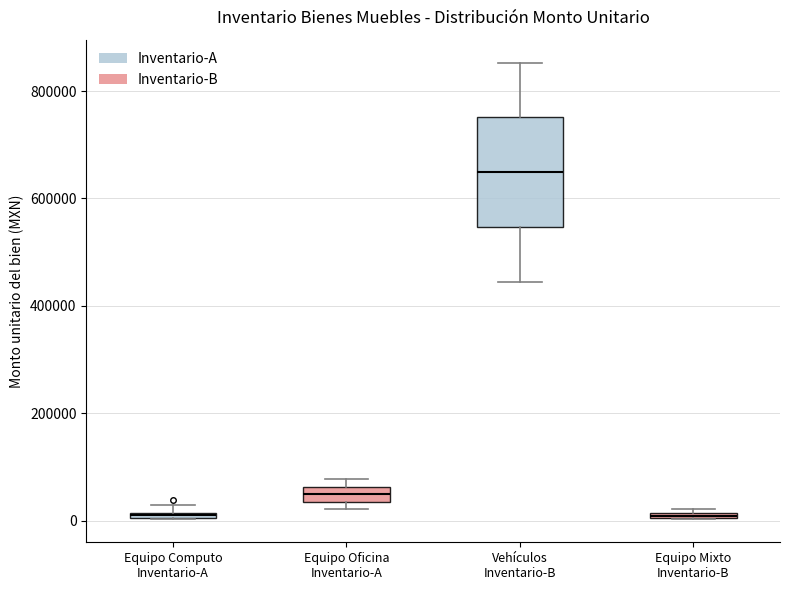

Where is the lower edge of the box for Equipo Oficina Inventario-A on the y-axis? The values are not printed on the chart, so give them approximately, as read against the axis.

40000